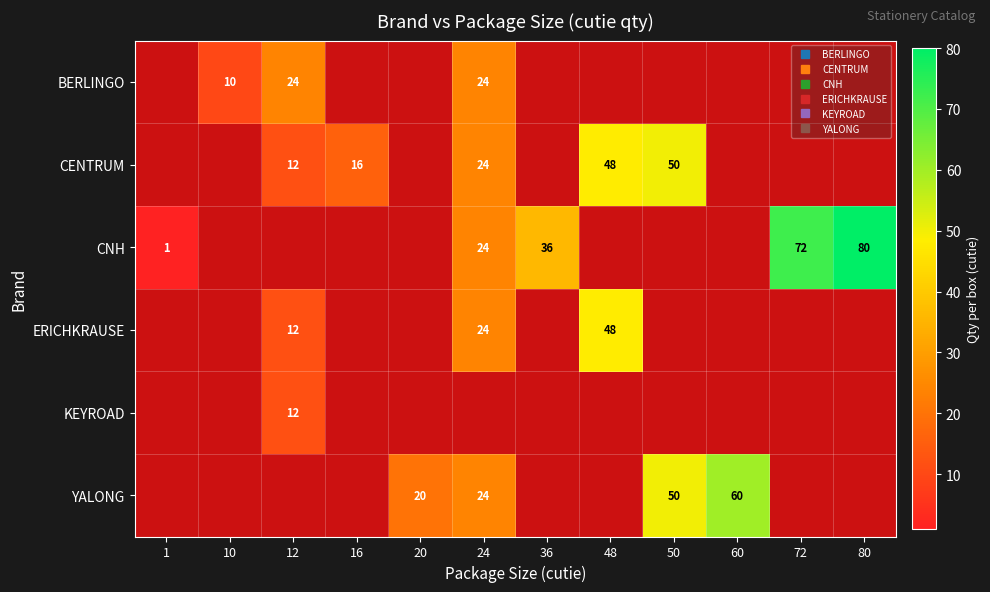

Is the value of BERLINGO at 48 greater than the value of YALONG at 10?

No